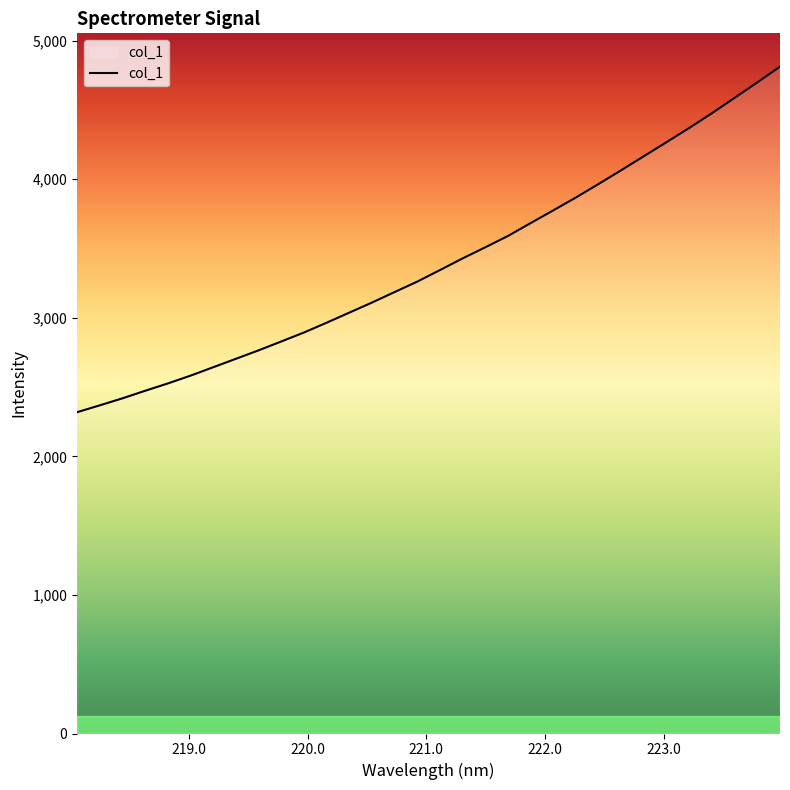

What is the minimum value shown in the chart?

2318.6